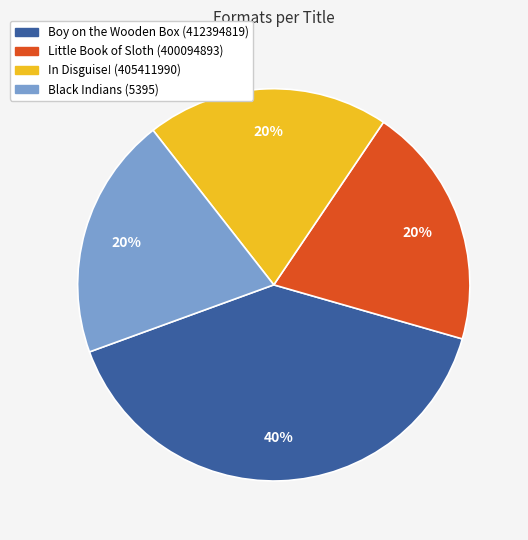

Does Little Book of Sloth (400094893) represent more than half of the total?

No